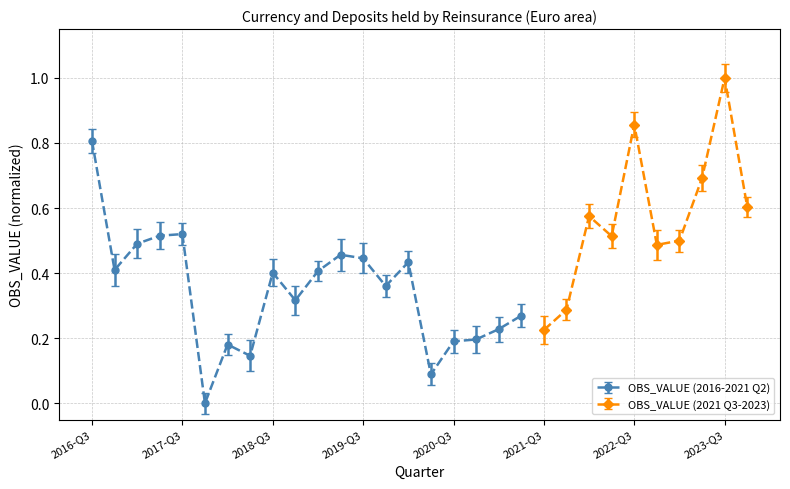

Which has a higher value, 2019-Q1 or 2020-Q1?

2020-Q1